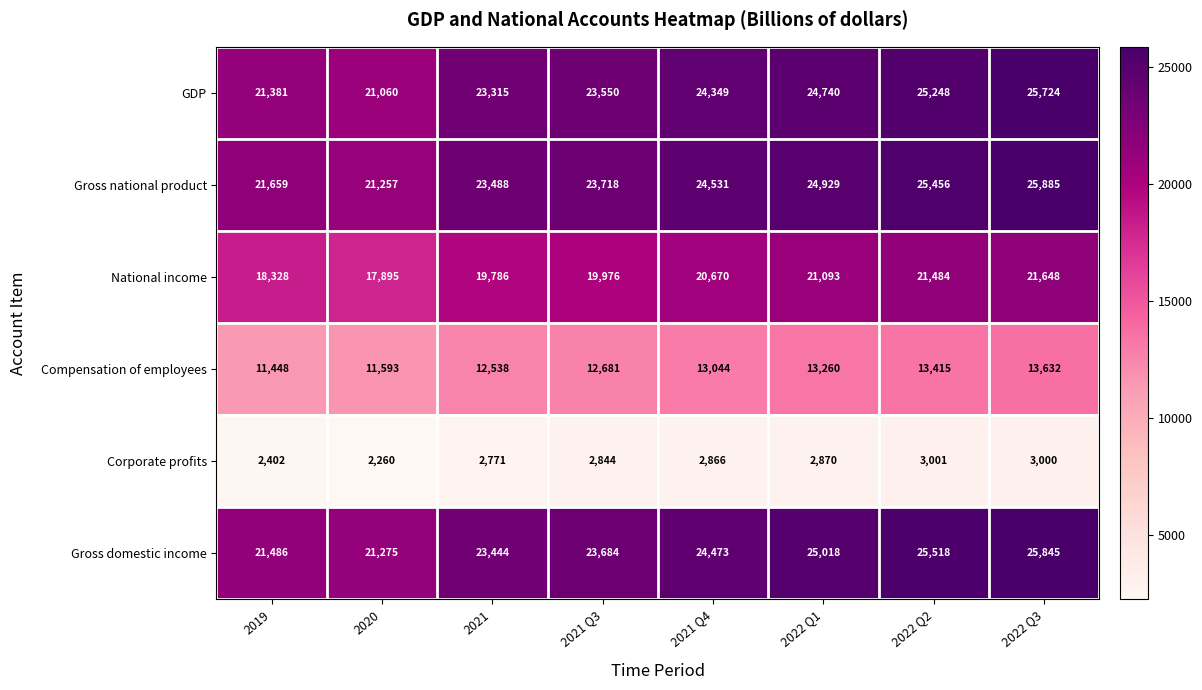

Rank the categories by National income value from highest to lowest.

2022 Q3, 2022 Q2, 2022 Q1, 2021 Q4, 2021 Q3, 2021, 2019, 2020